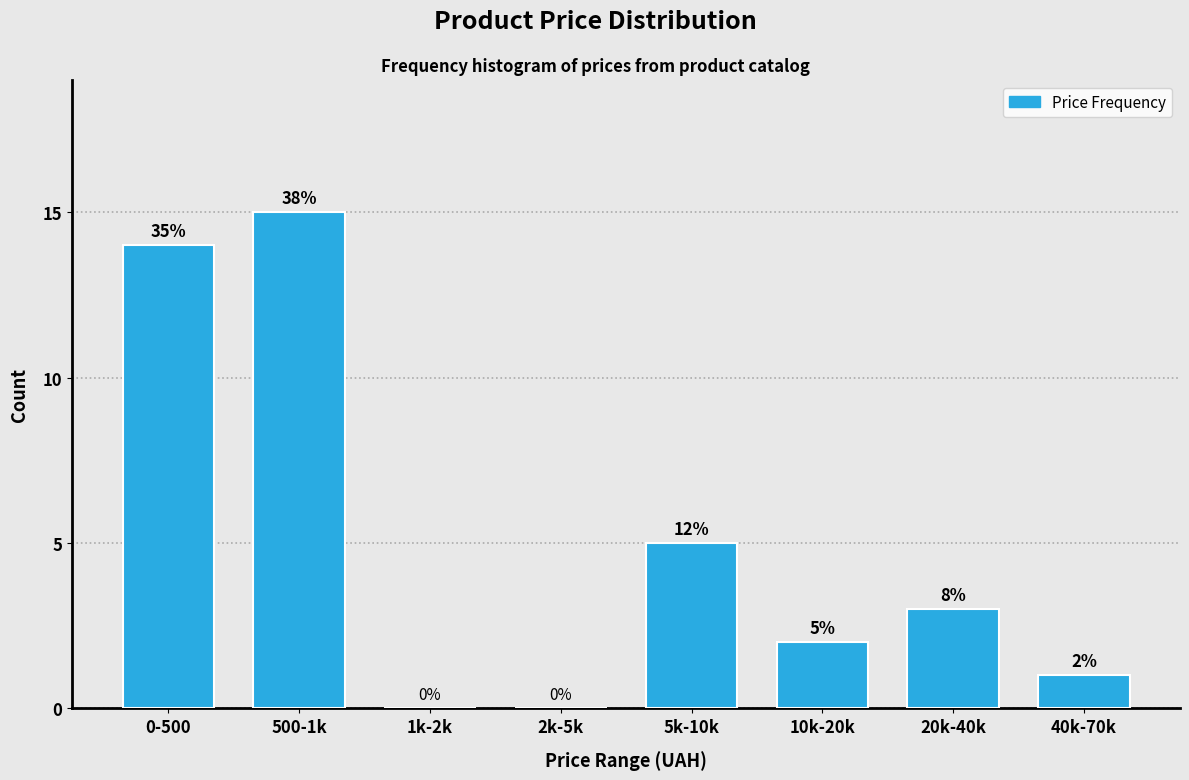

Reading left to right, extract all data points from this chart.

0-500=14	500-1k=15	1k-2k=0	2k-5k=0	5k-10k=5	10k-20k=2	20k-40k=3	40k-70k=1